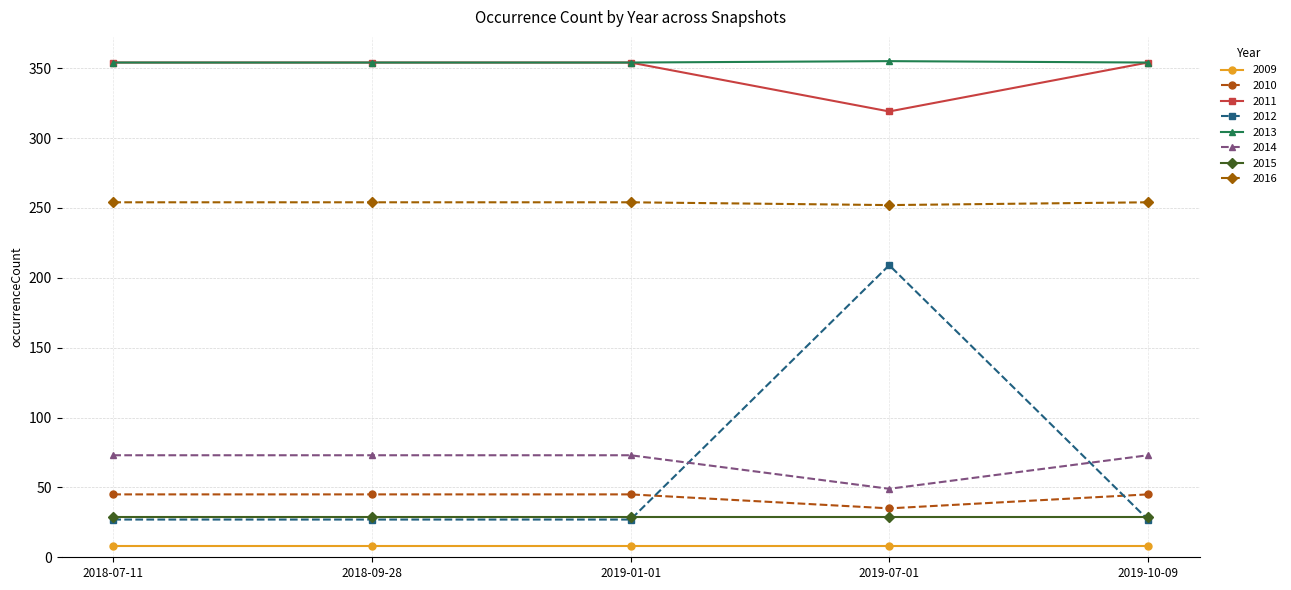

Which series has the widest spread of values?

2012